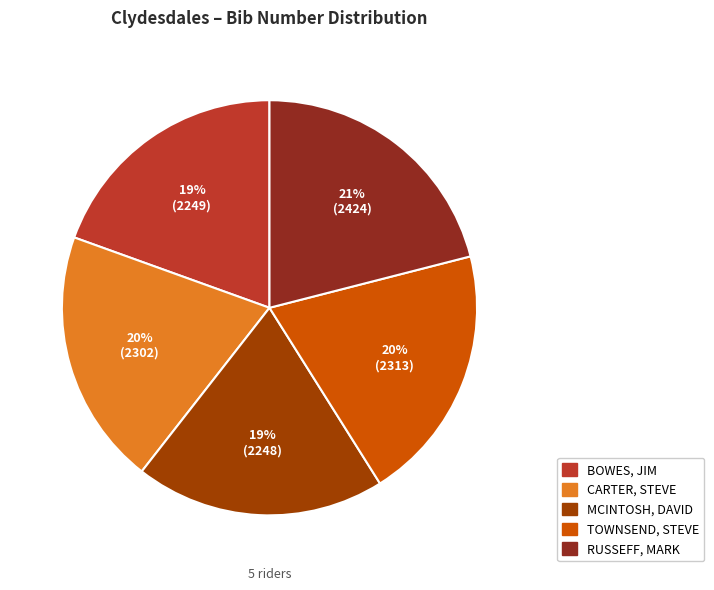

To the nearest percent, what portion does BOWES, JIM represent?

19%